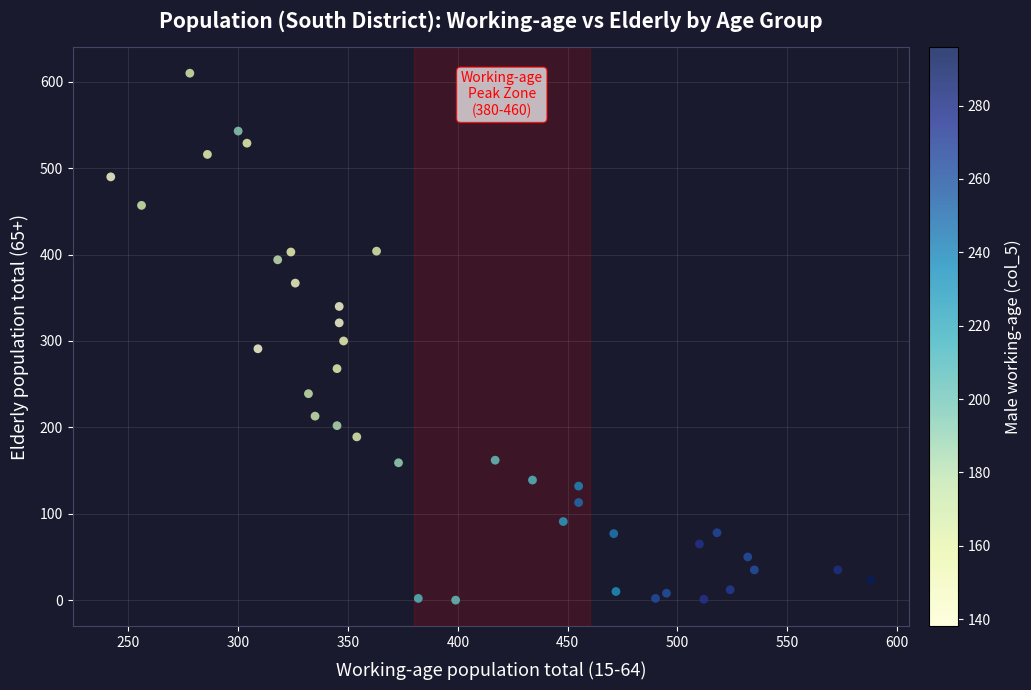

What is the range of X values (max minus min)?

346